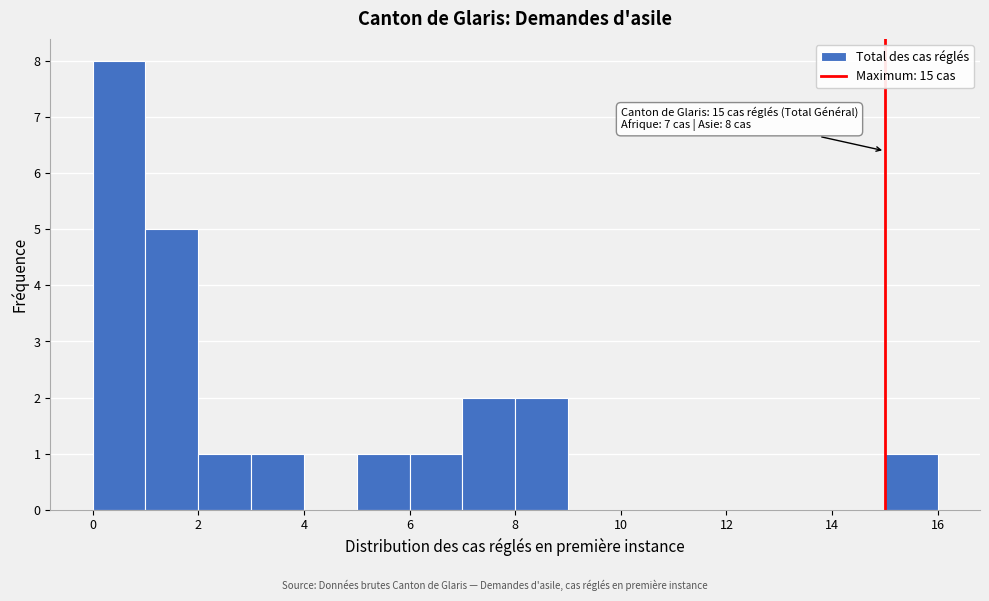

Over which range of the x-axis is the bar tallest?

0 to 1